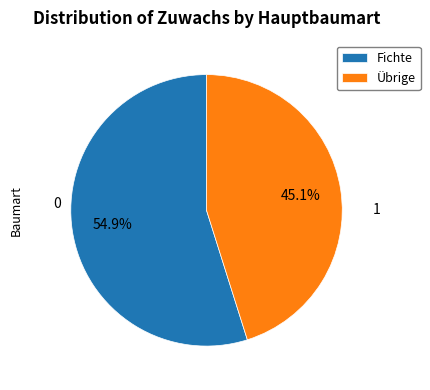

What percentage do Übrige and Fichte together represent?

100.0%